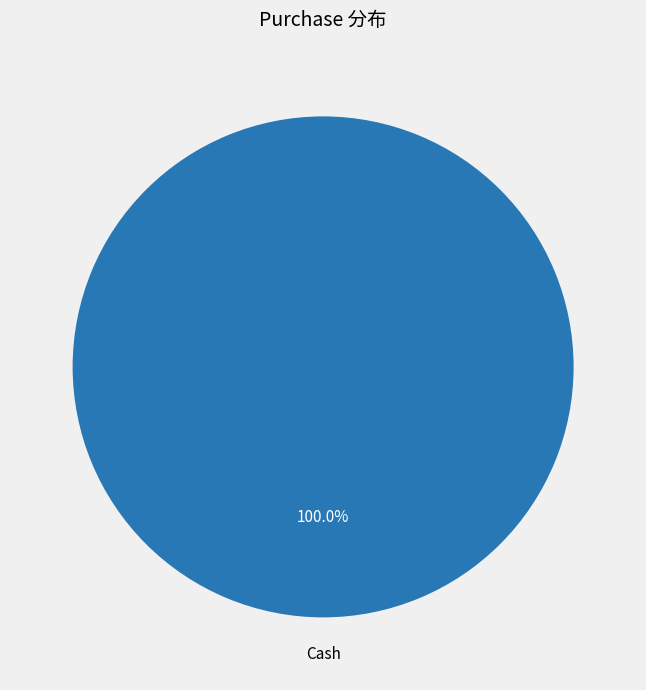

Is there any slice that represents more than half of the pie?

Yes